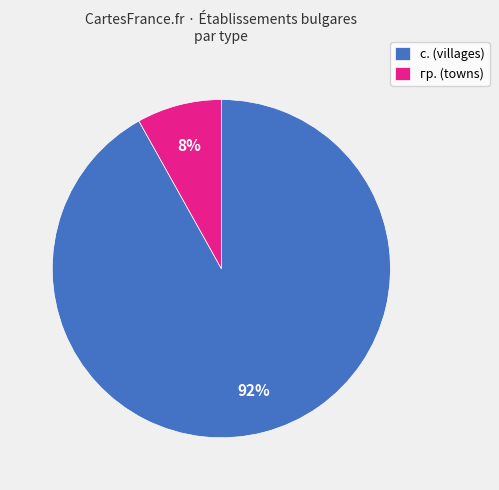

True or false: гр. accounts for 30% of the total.

False